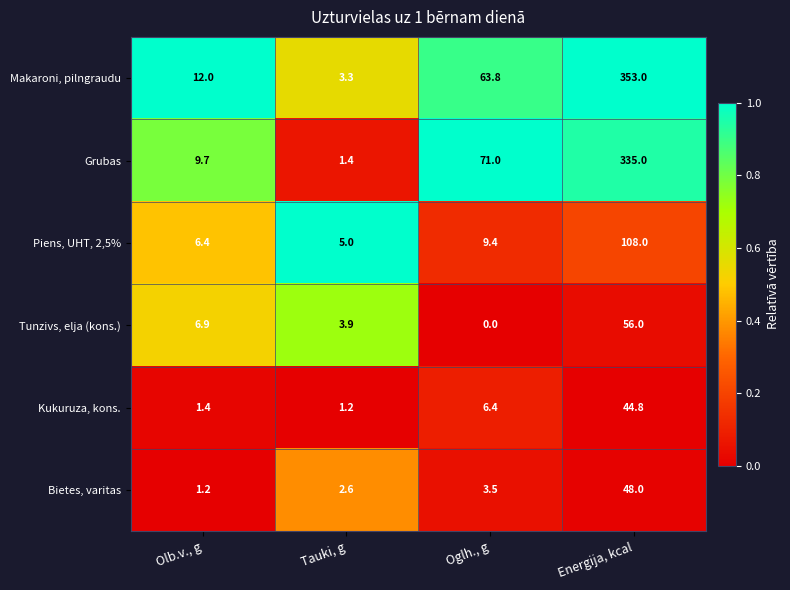

Is it true that Bietes, varitas equals 1.2 at Olb.v., g?

True